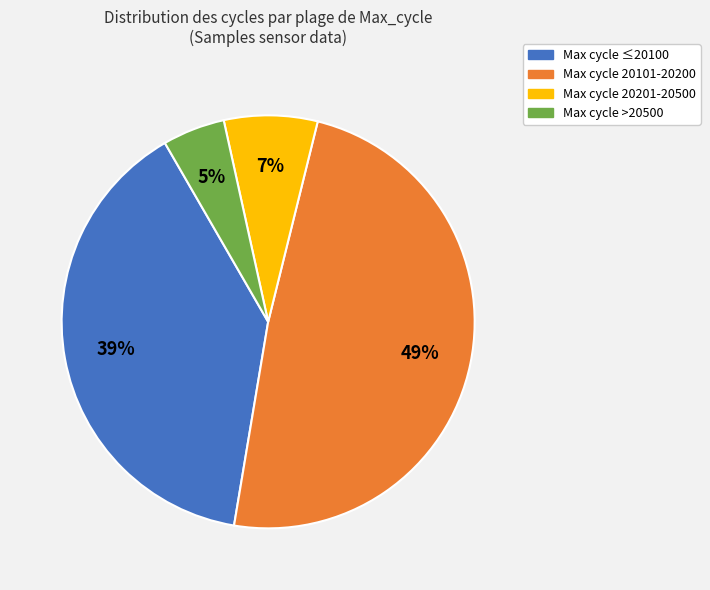

To the nearest percent, what is the difference between the largest and smallest slice percentages?

44%